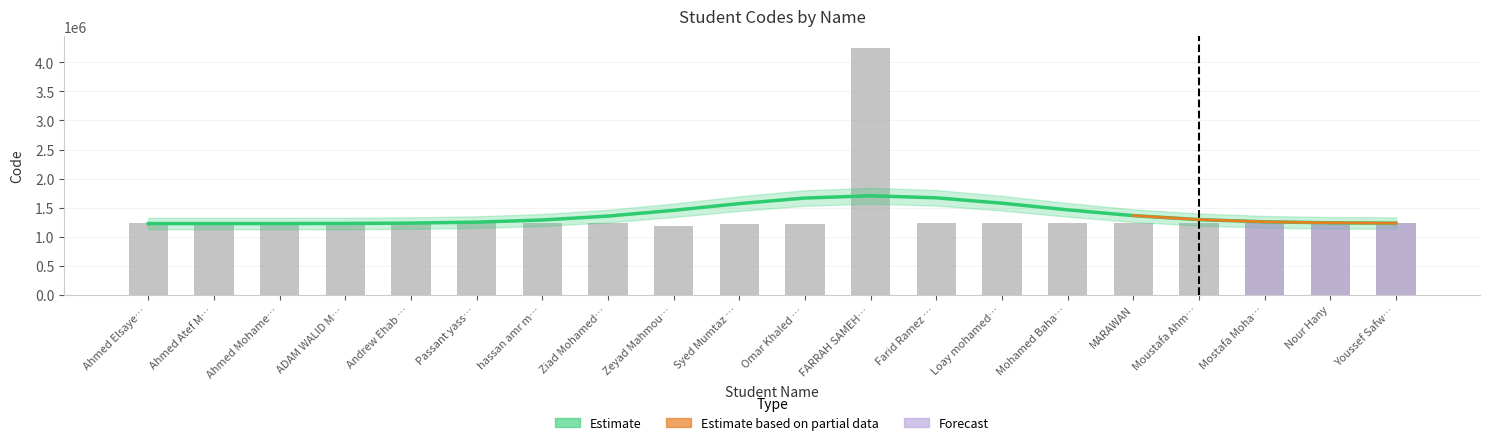

Which category has the lowest value across all series?

Zeyad Mahmou…